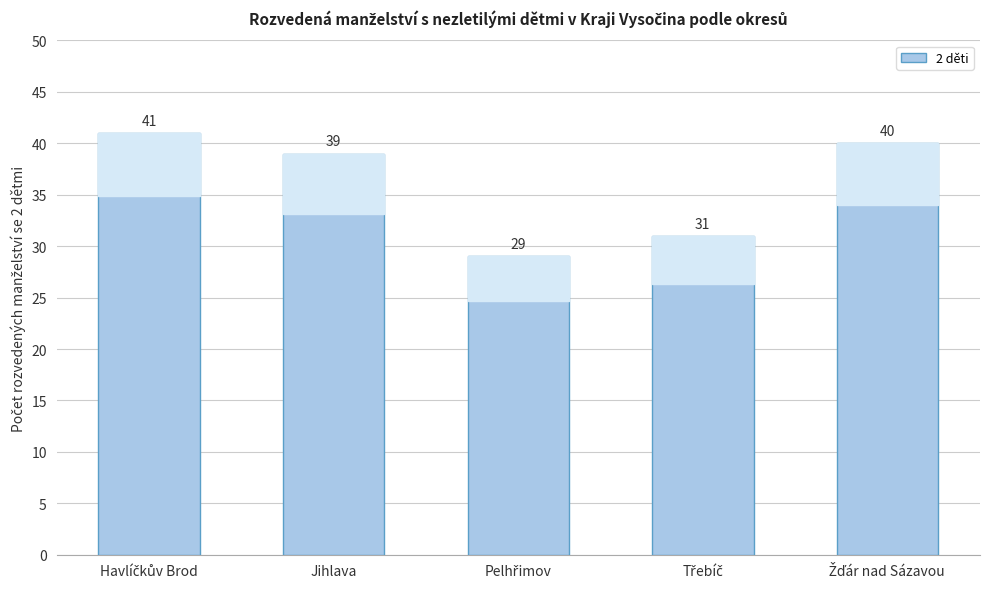

What position from the right is Jihlava?

4